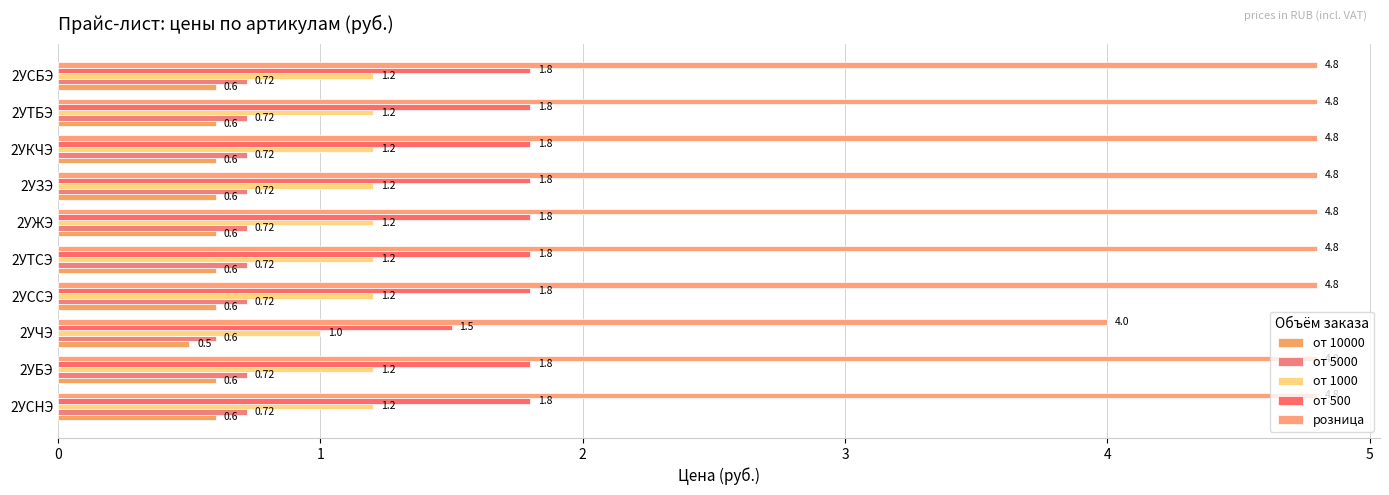

What are all the series names shown in the legend?

от 10000, от 5000, от 1000, от 500, розница